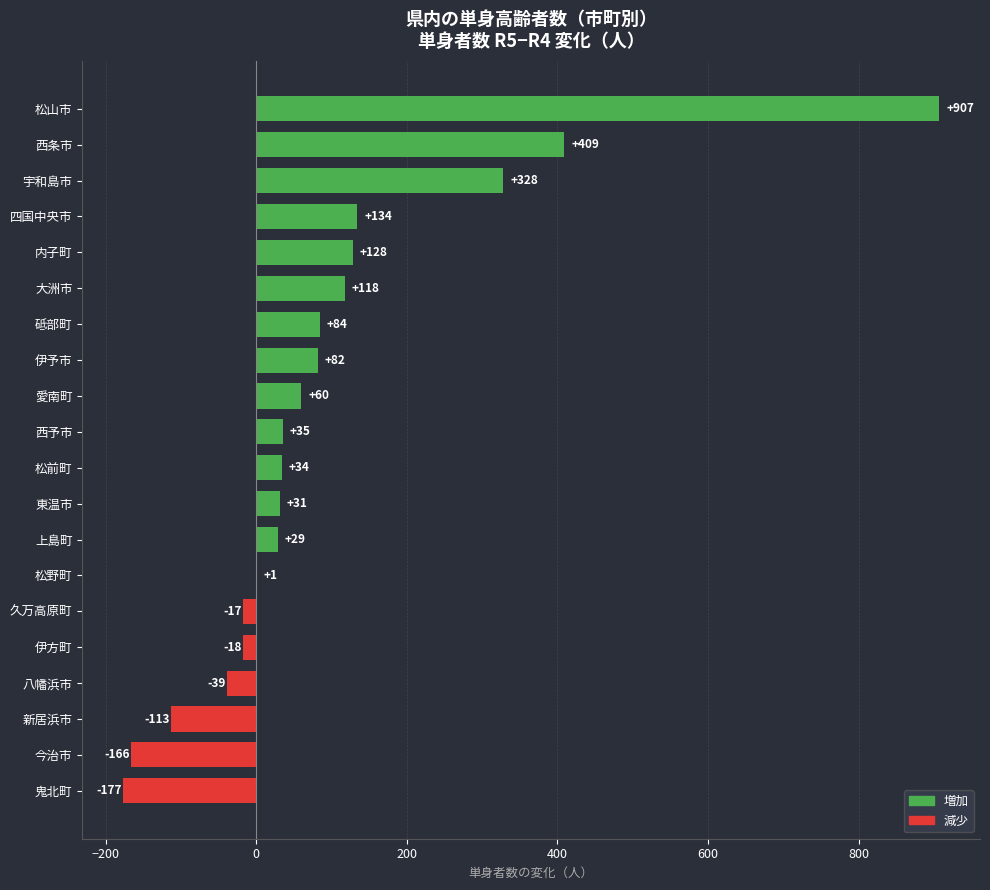

Are the bars horizontal?

Yes